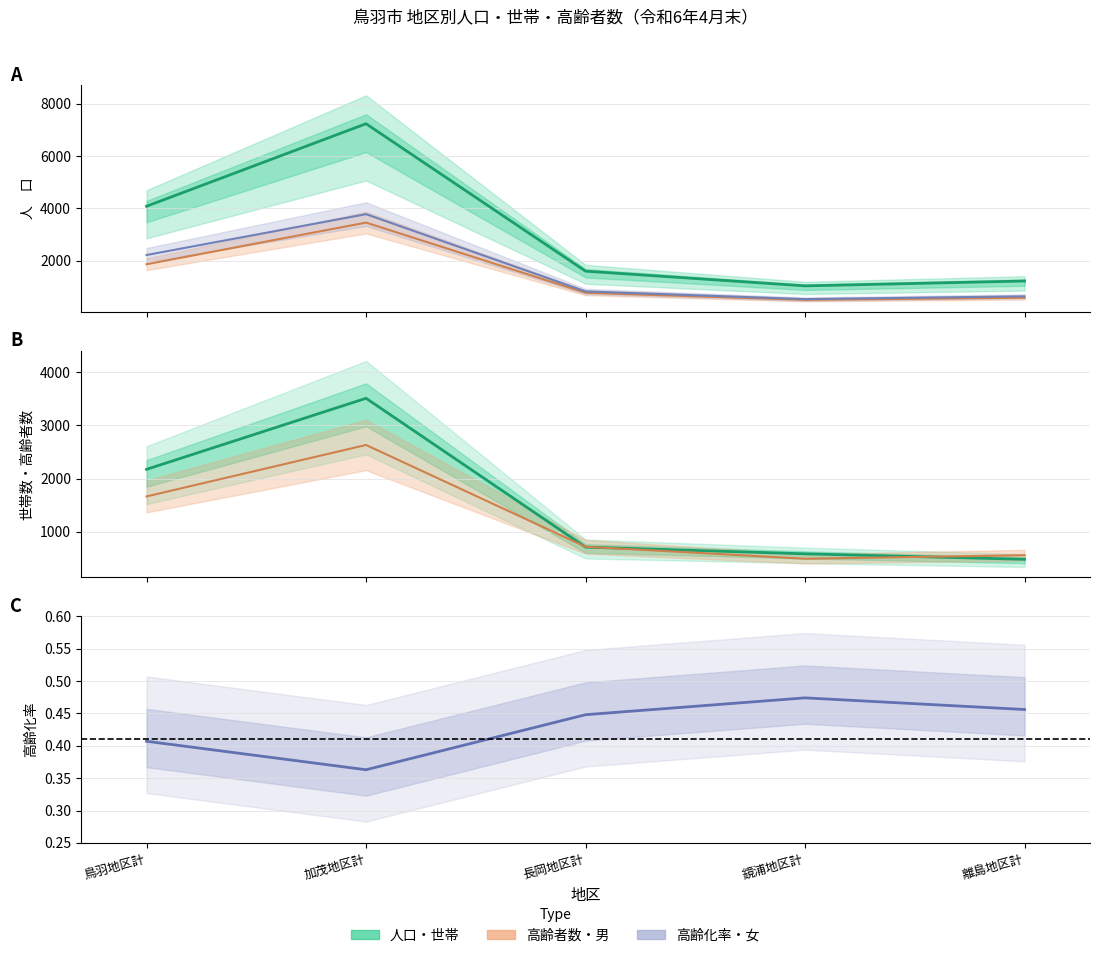

What is the value of the 人口 point at the 1st from the left?

4085